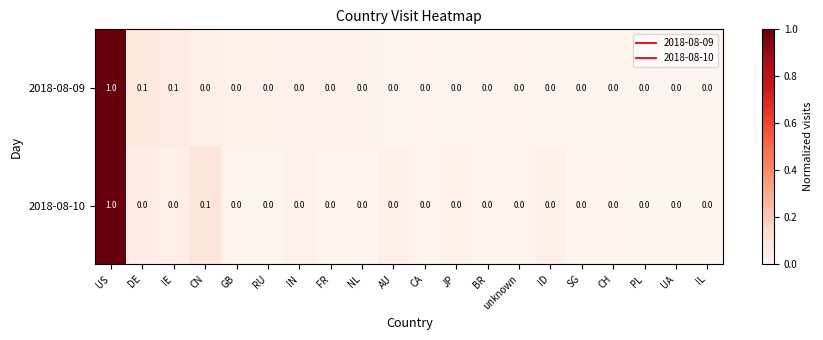

Rank the series by their average value, from highest to lowest.

2018-08-09, 2018-08-10